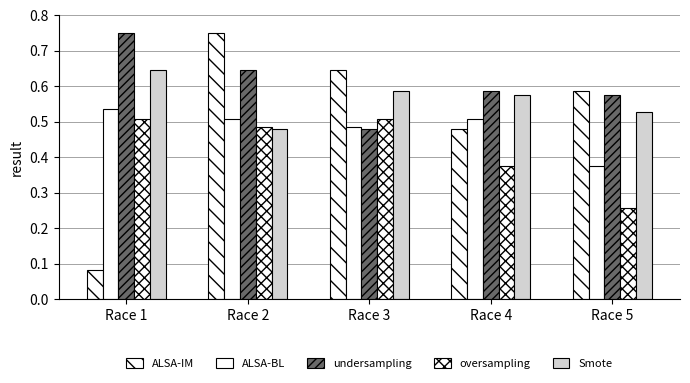

How many groups of bars are there?

5